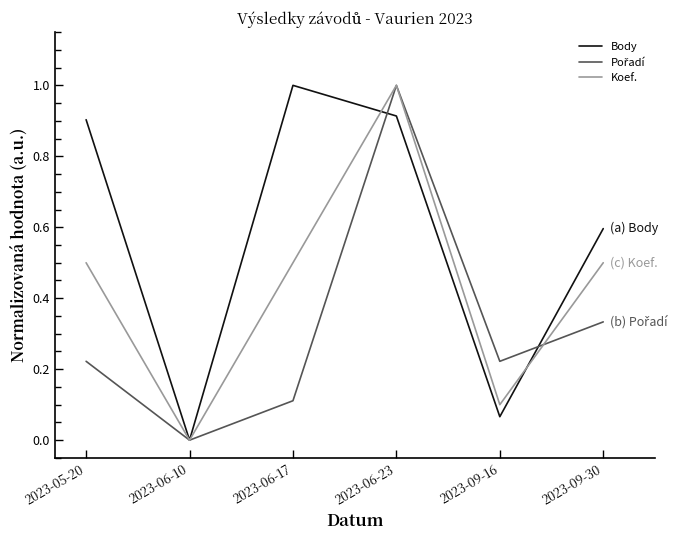

Which series has the largest total across all categories?

Body